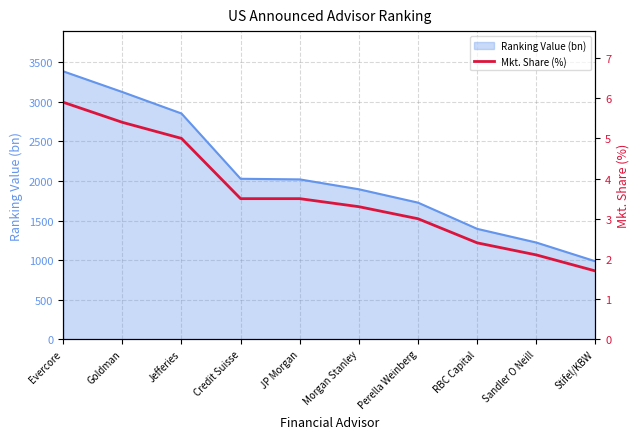

Between Jefferies and Stifel/KBW, which is larger?

Jefferies